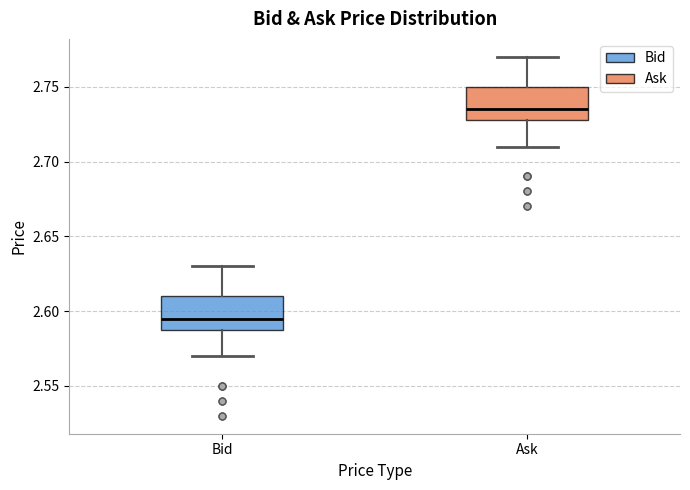

Which box's median line is the highest?

Ask